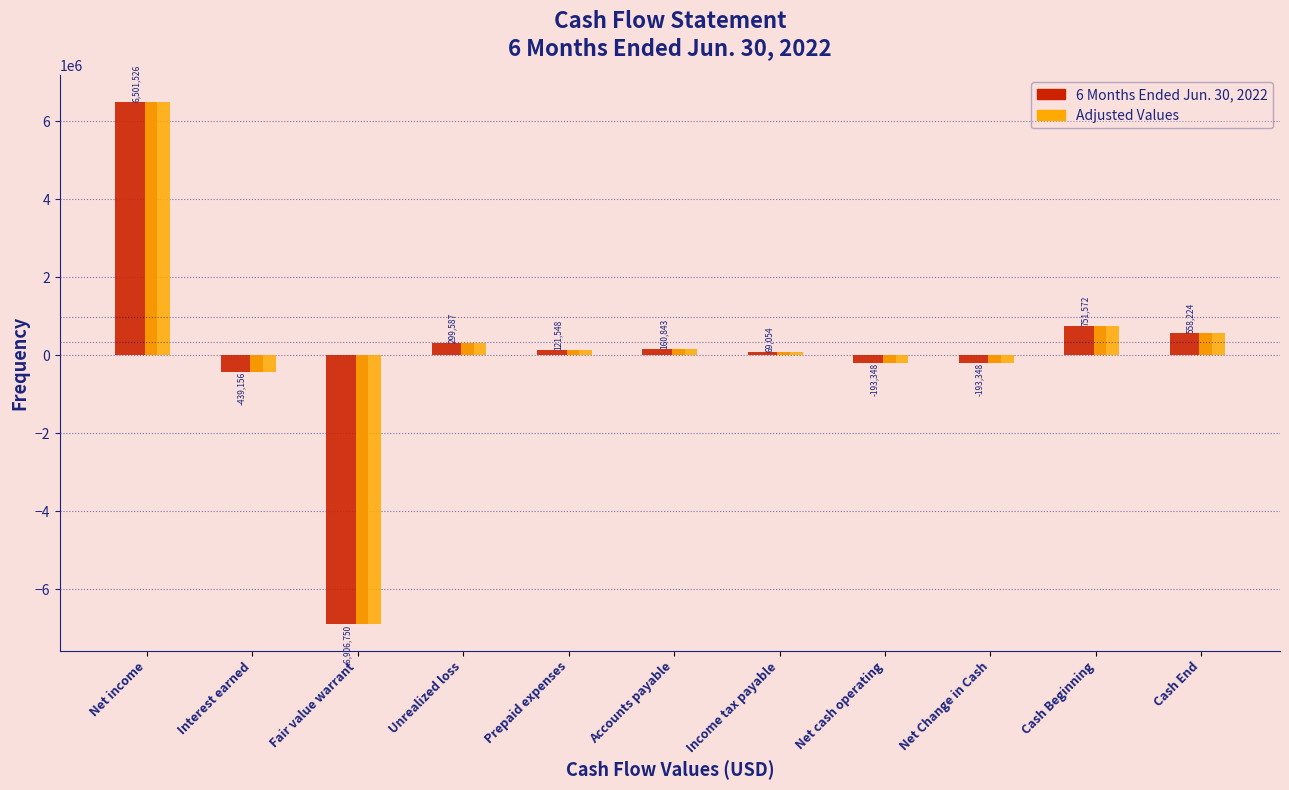

Reading right to left, extract all data points from this chart.

6 Months Ended Jun. 30, 2022: Cash End=558224	Cash Beginning=751572	Net Change in Cash=-193348	Net cash operating=-193348	Income tax payable=69054	Accounts payable=160843	Prepaid expenses=121548	Unrealized loss=299587	Fair value warrant=-6906750	Interest earned=-439156	Net income=6501526
Adjusted Values: Cash End=558224	Cash Beginning=751572	Net Change in Cash=-193348	Net cash operating=-193348	Income tax payable=69054	Accounts payable=160843	Prepaid expenses=121548	Unrealized loss=299587	Fair value warrant=-6906750	Interest earned=-439156	Net income=6501526